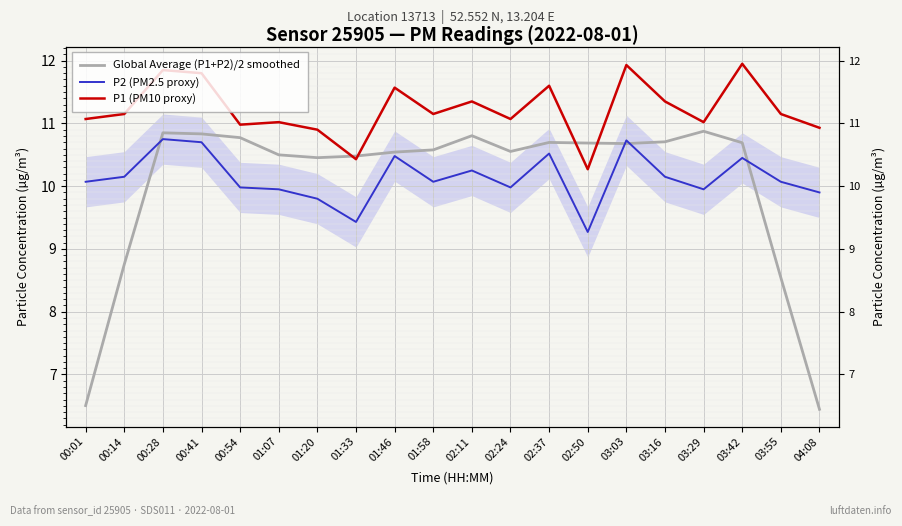

What are all the series names shown in the legend?

Global Average (P1+P2)/2 smoothed, P2 (PM2.5 proxy), P1 (PM10 proxy)